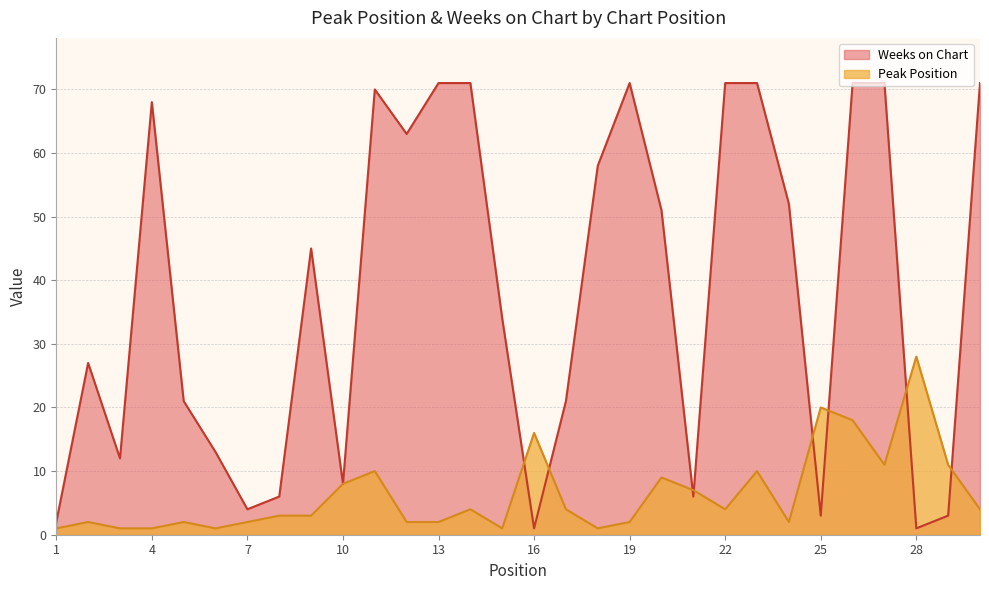

What is the value of the Weeks on Chart point at the 26th from the left?

71